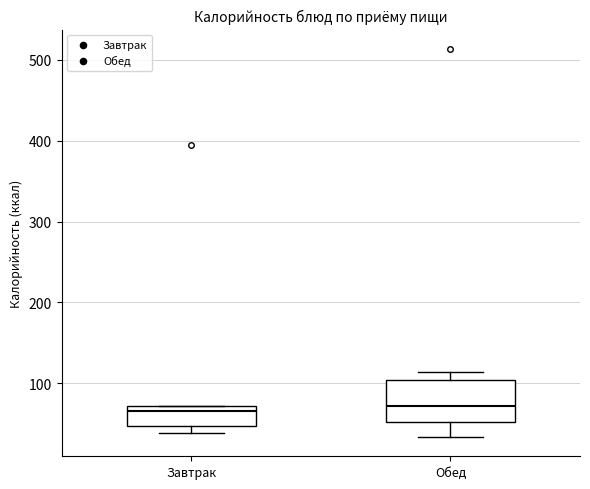

Reading left to right, transcribe this box plot: for each box, give where its median line is, the range the box spans, and where its two whiskers end, as read against the y-axis. The values are not printed on the chart, so give them approximately, as read against the axis.

Завтрак: median 70 (just below the box's upper edge), box 50 to 70, whiskers 40 to 70
Обед: median 70, box 50 to 100, whiskers 30 to 110